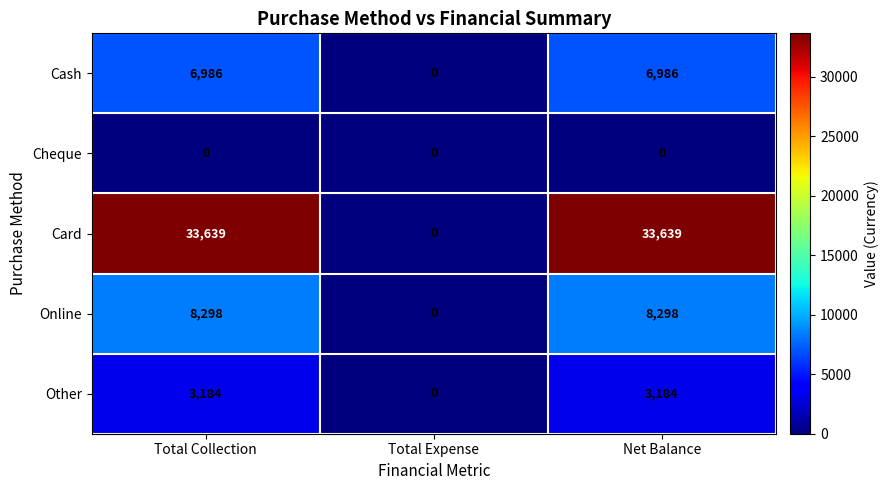

What is the sum of the Cash values at Net Balance and Total Collection?

13972